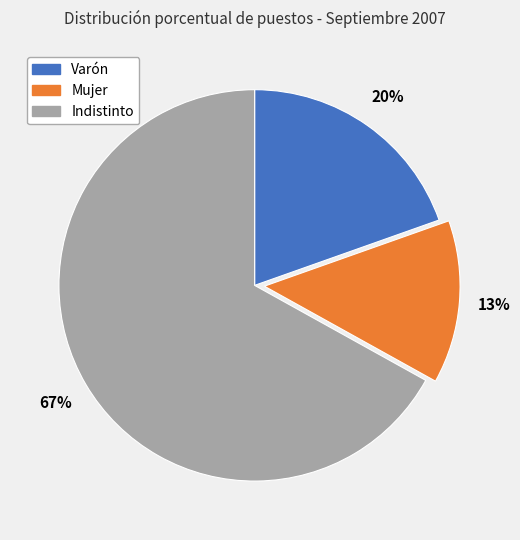

Combined, do Indistinto and Varón account for over 50%?

Yes